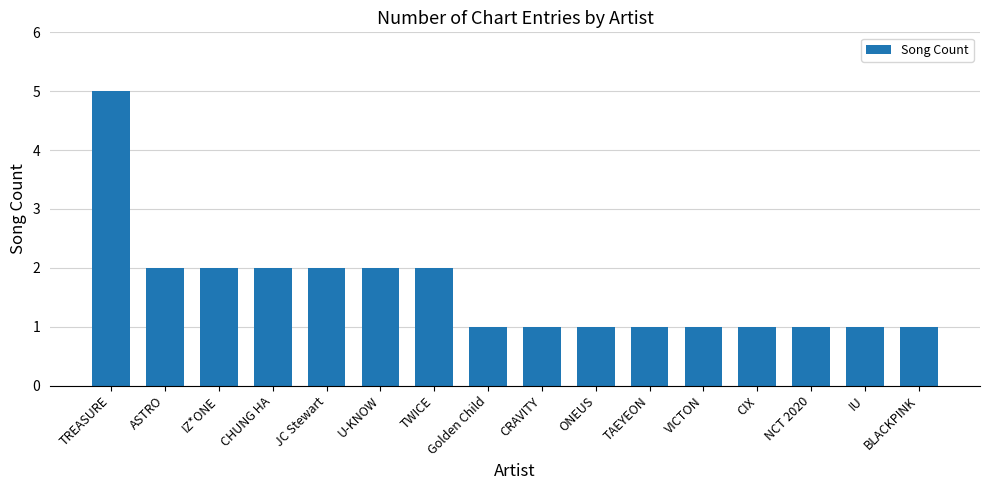

What is the minimum value shown in the chart?

1